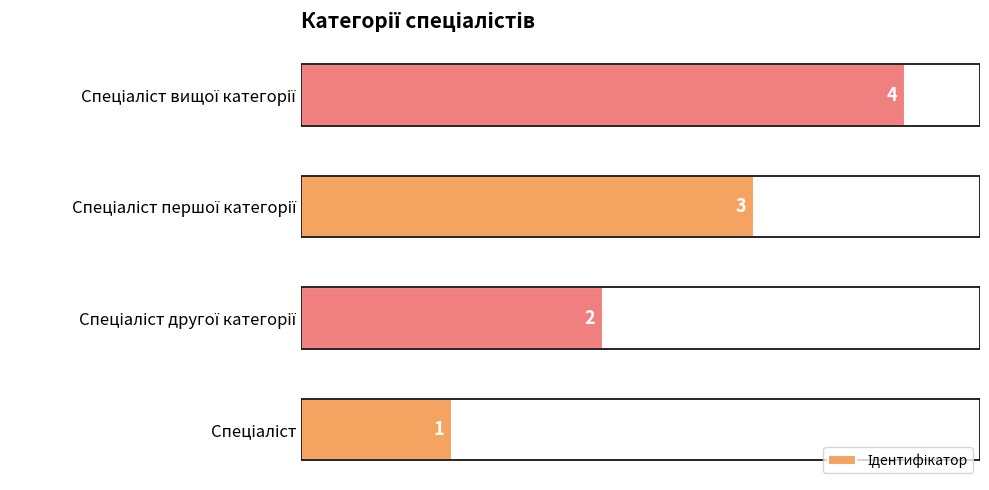

Does the chart contain stacked bars?

No